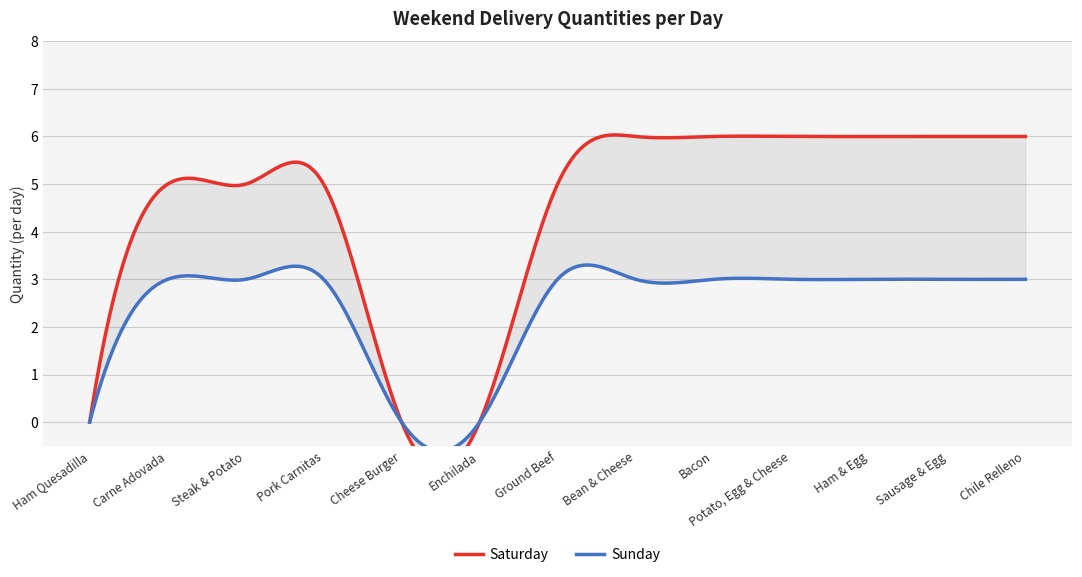

What is the difference between the Sunday values at Carne Adovada and Cheese Burger?

3